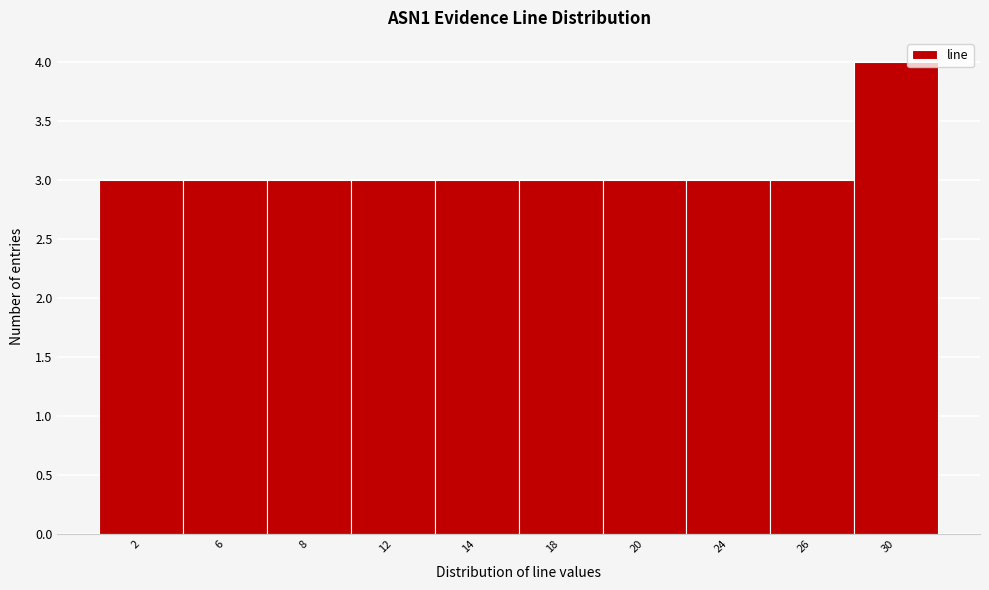

Reading left to right, transcribe all the data shown in this chart.

2=3	6=3	8=3	12=3	14=3	18=3	20=3	24=3	26=3	30=4